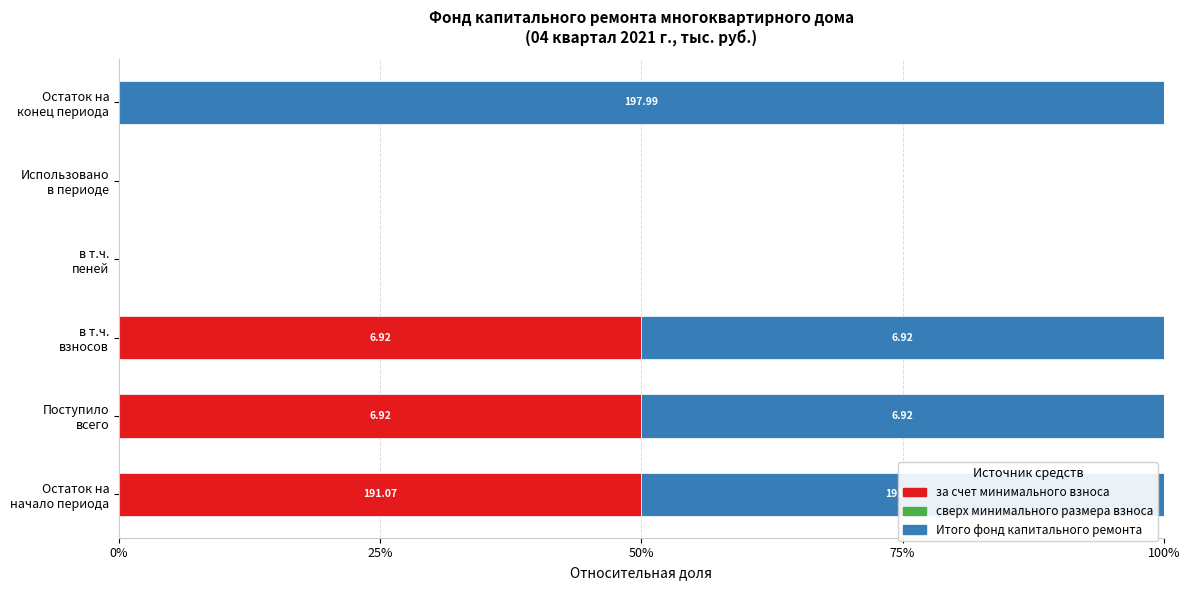

Are the bars grouped side by side (vs. stacked)?

Yes